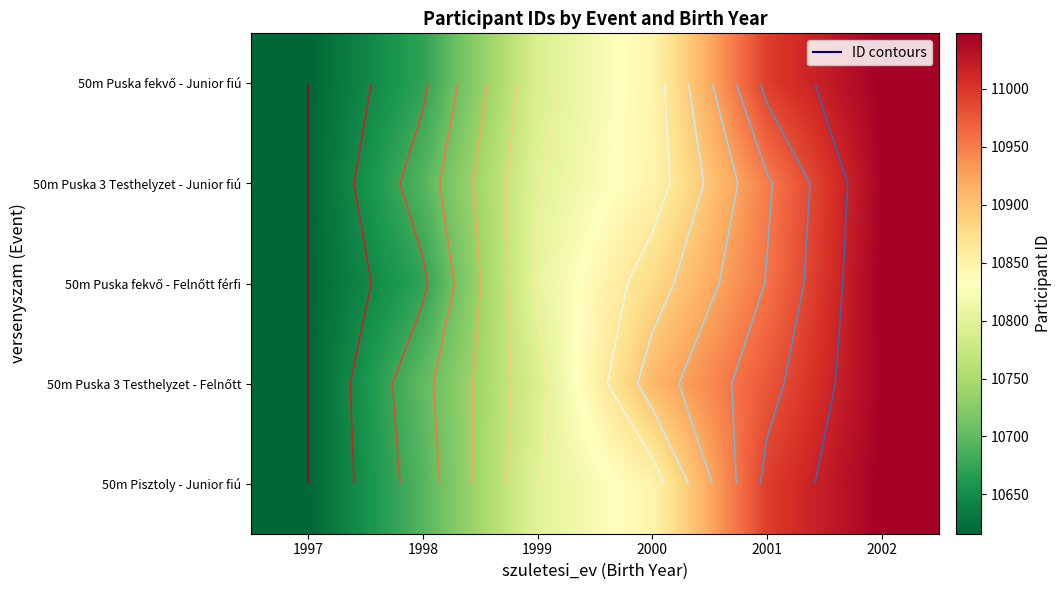

List the labels in order of 50m Pisztoly - Junior fiú value, largest first.

2002, 2001, 2000, 1999, 1998, 1997